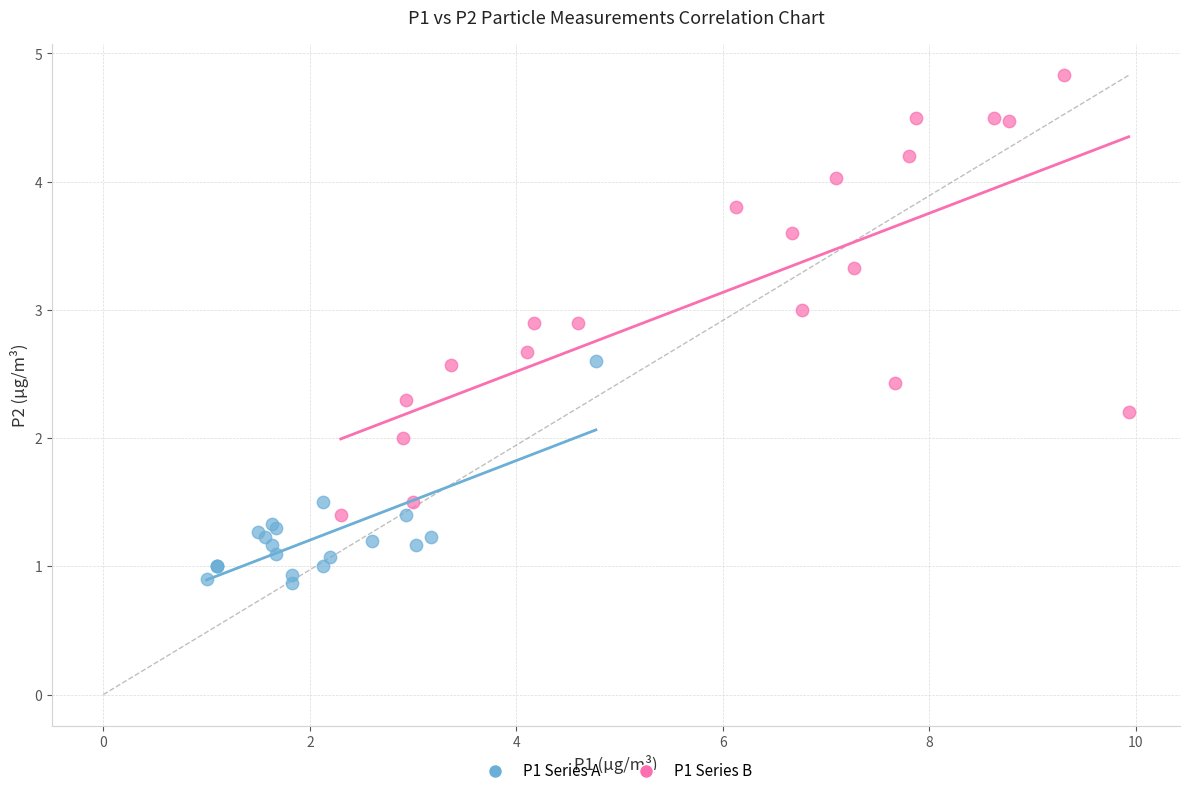

Which series reaches the minimum Y coordinate?

P1 Series A